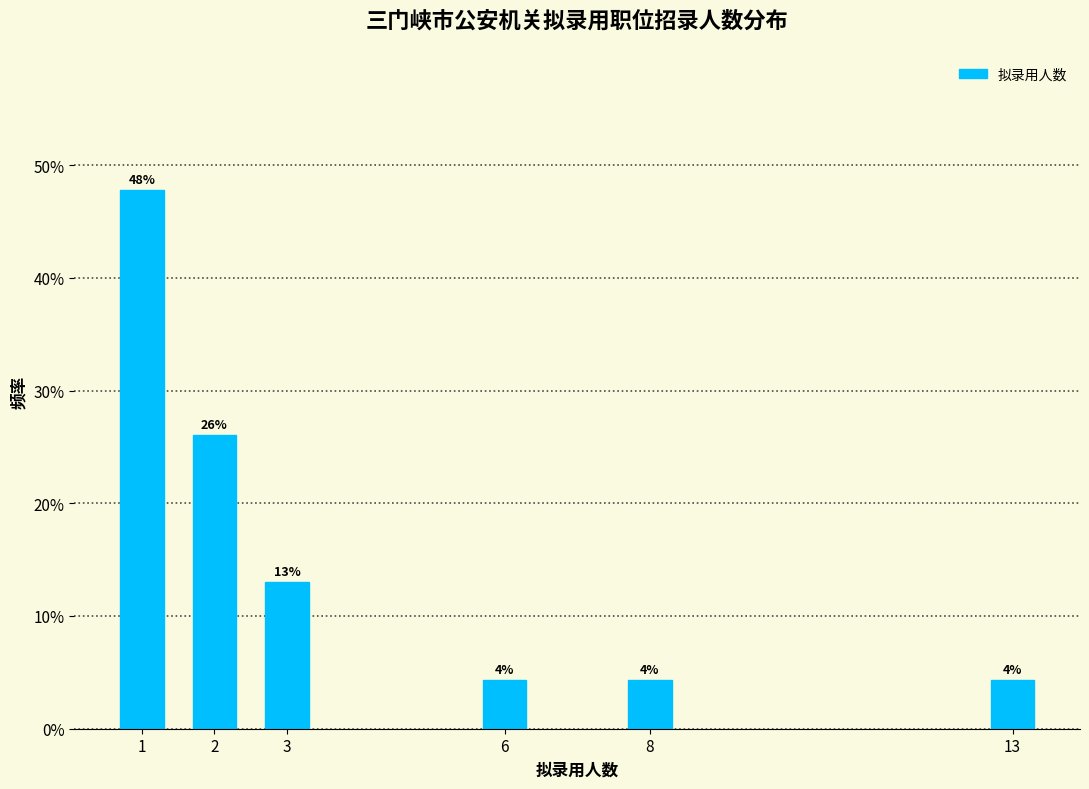

What is the value of the 1st bar from the left?

47.8